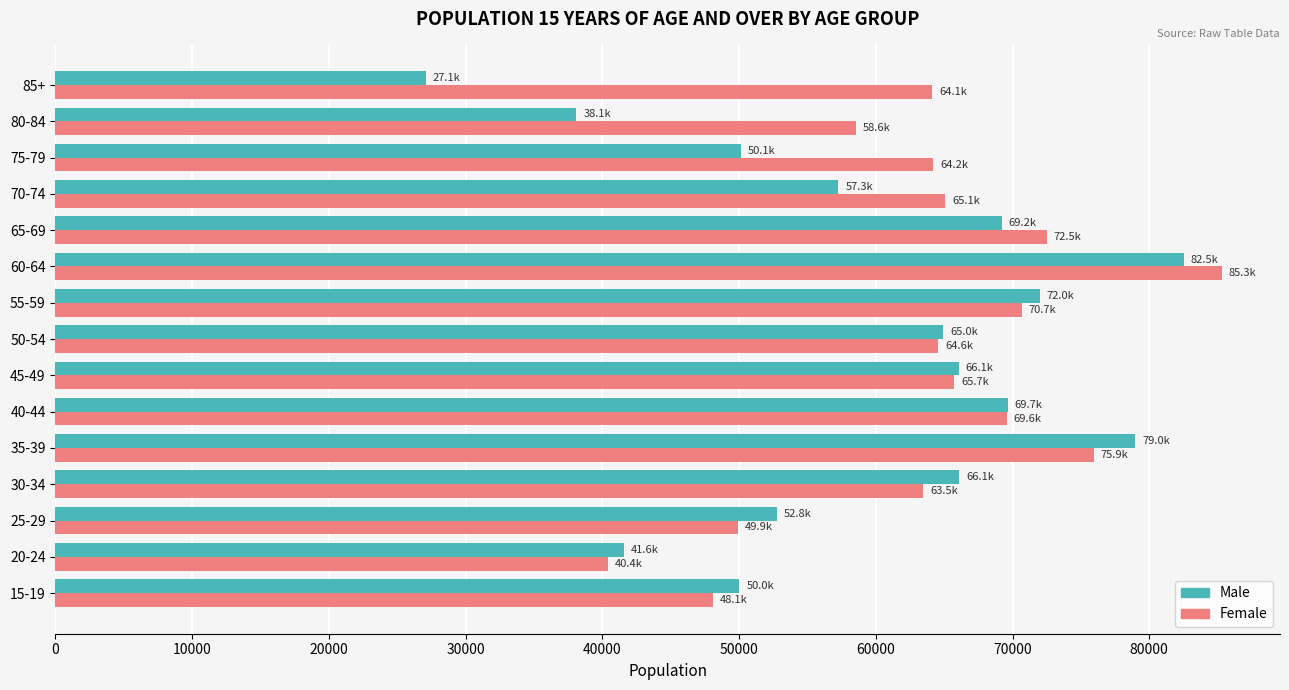

What is the total value across all series at 85+?

91210